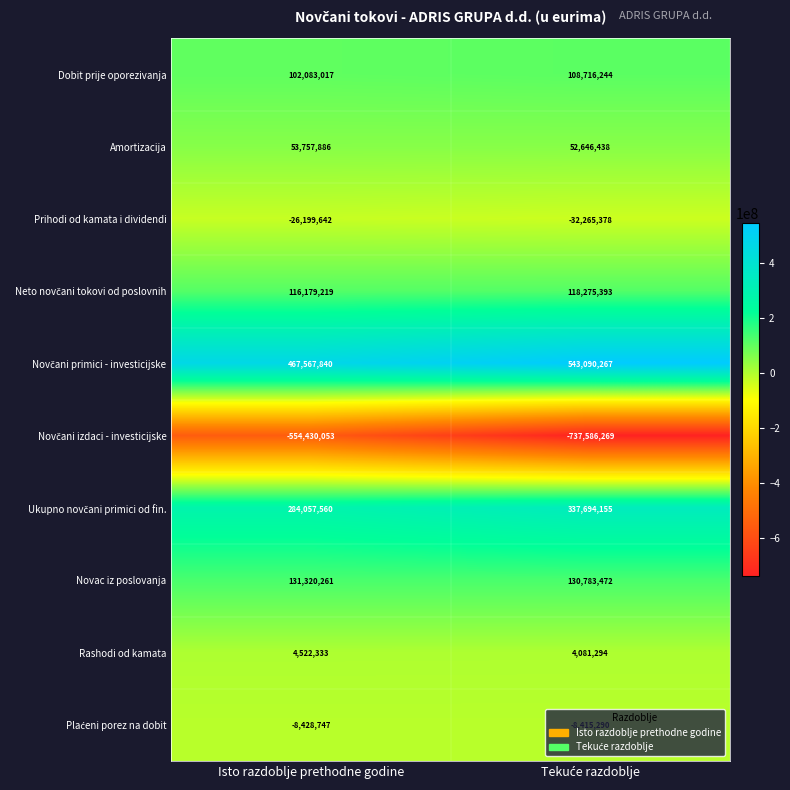

What is the sum of all Dobit prije oporezivanja values?

210799261